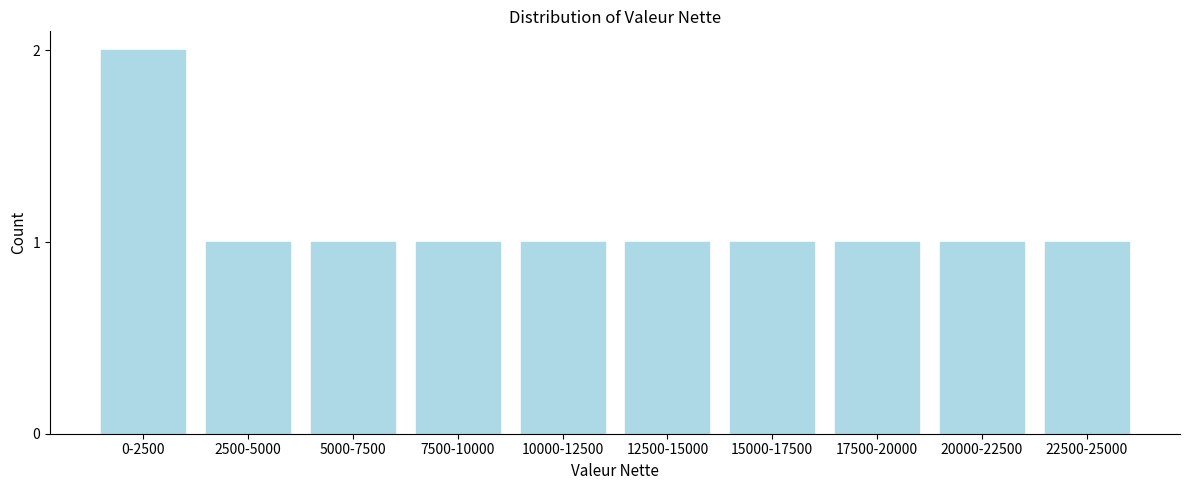

Reading left to right, list all the values displayed in this chart.

2	1	1	1	1	1	1	1	1	1